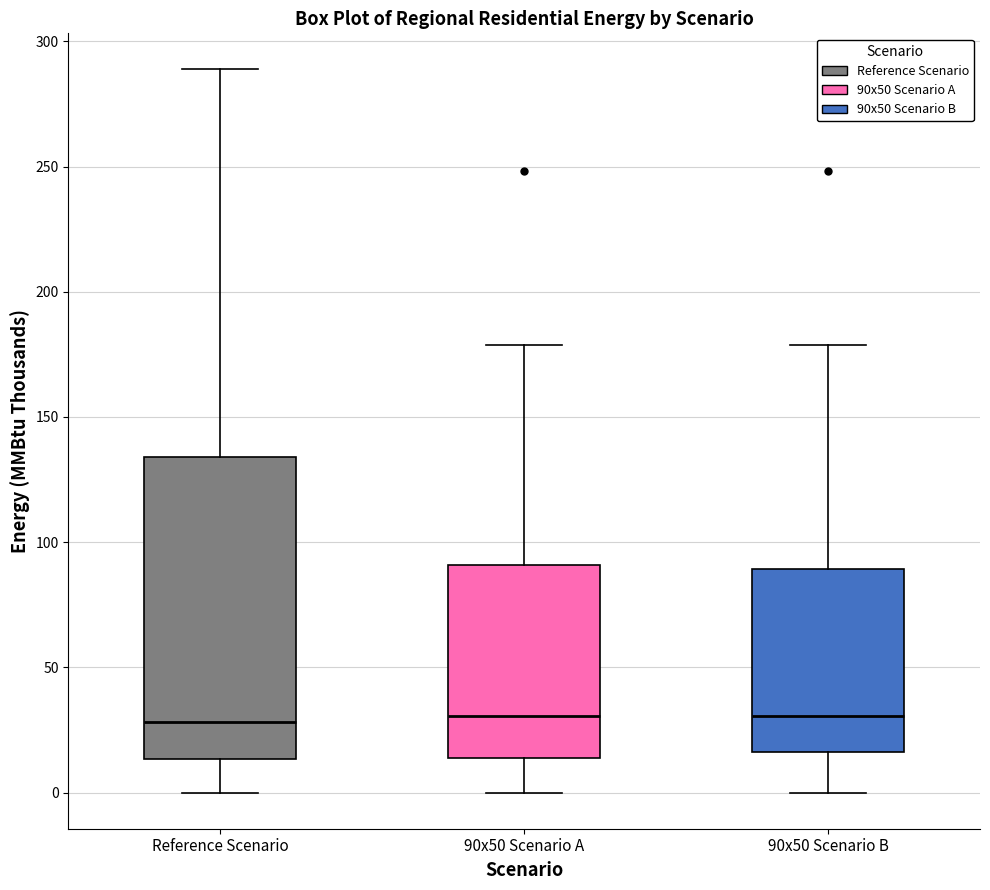

Which box is the tallest, from its lower edge to its upper edge?

Reference Scenario